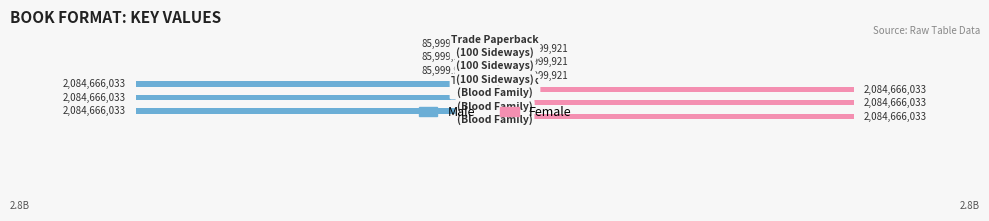

Which series has the largest total across all categories?

Female